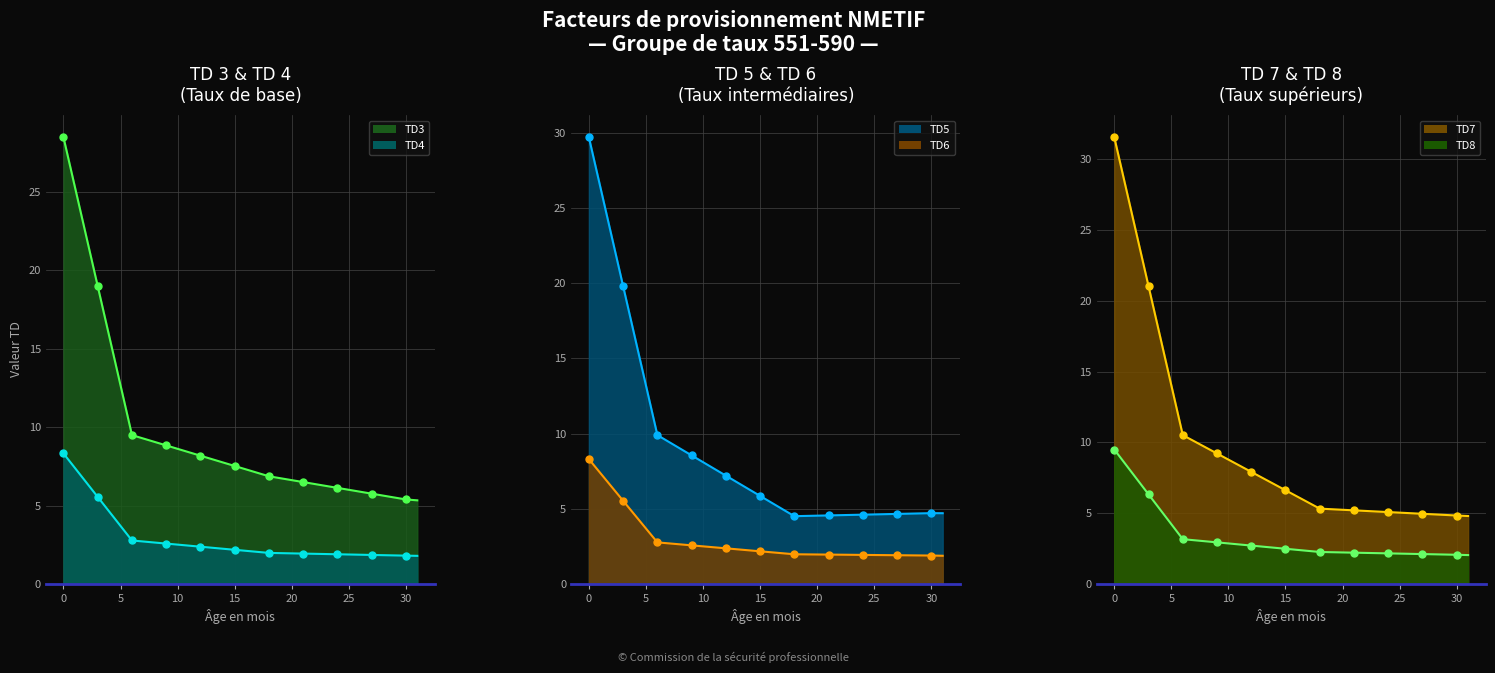

True or false: TD5 has more than 2 points higher than both neighbors.

False